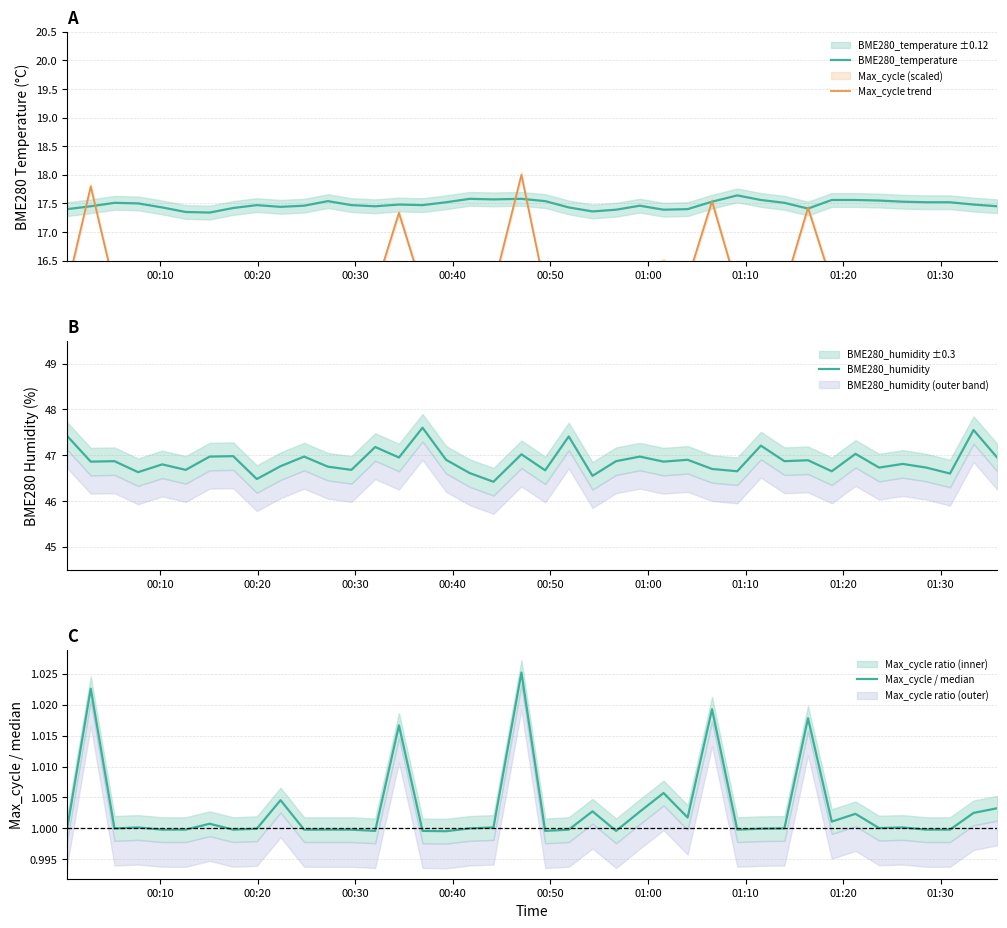

The BME280_temperature series shows 24.6 at 13. True or false?

False